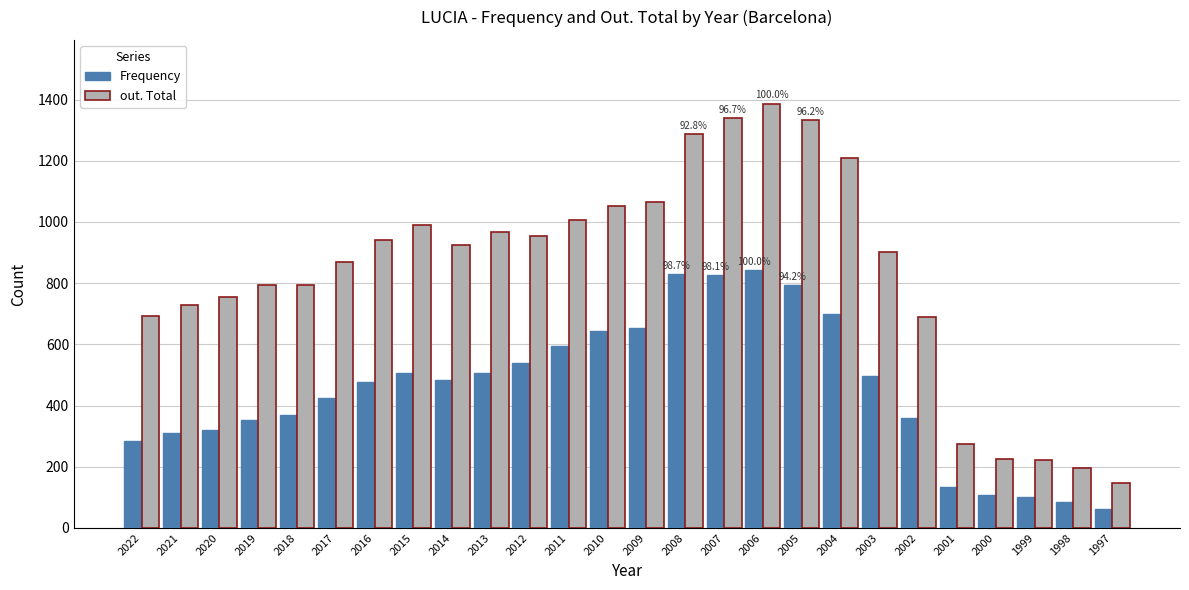

What is the maximum value for Frequency?

842